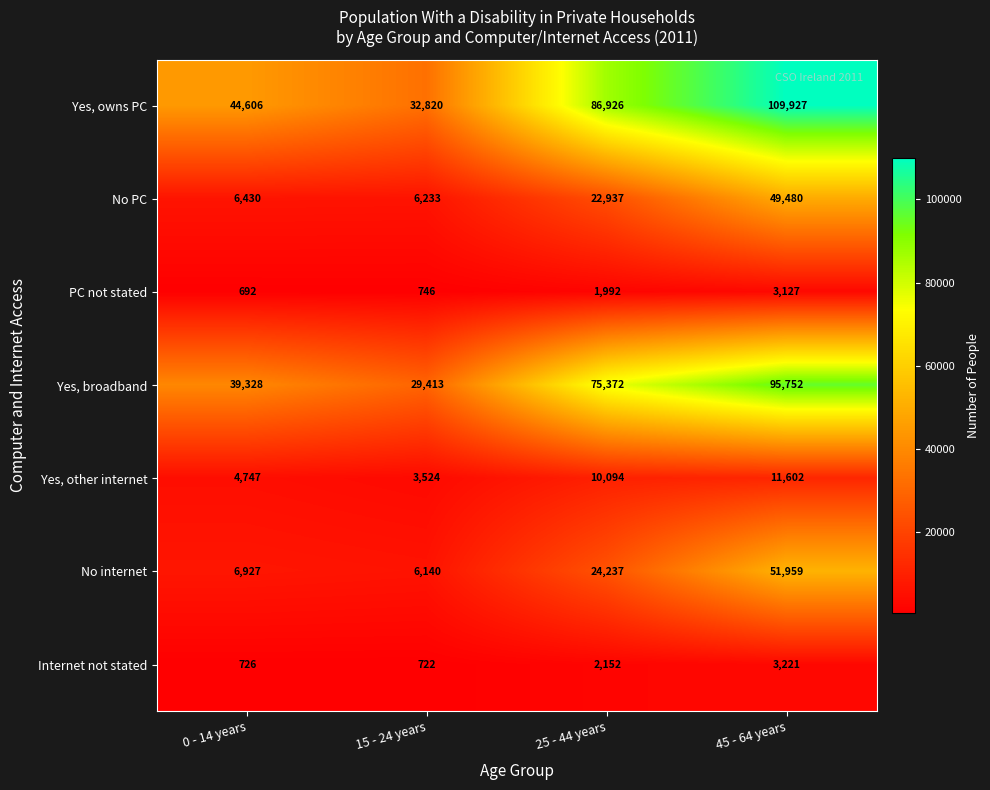

The value of Yes, other internet at 25 - 44 years is 10094. True or false?

True